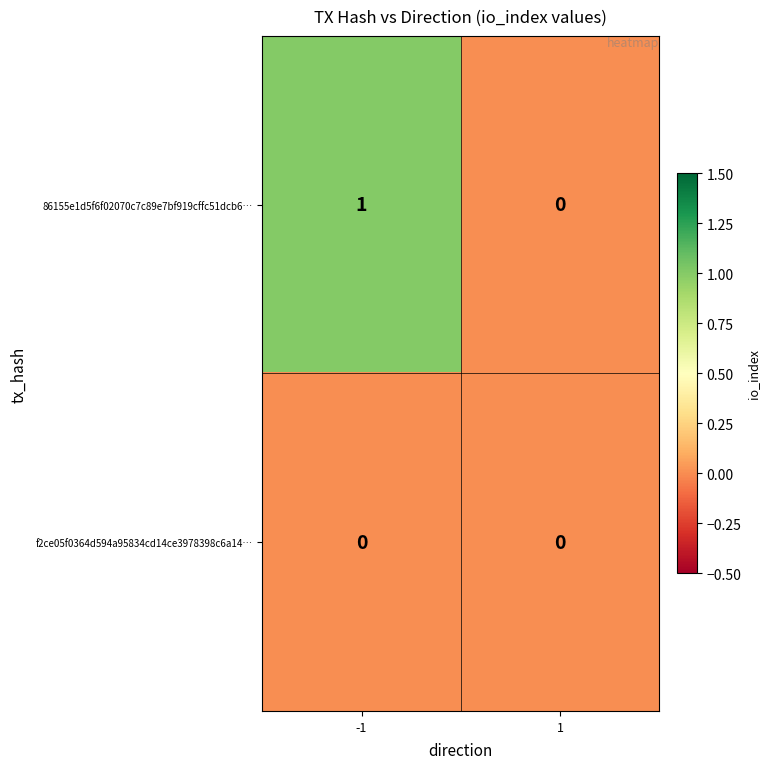

List the series in order of their peak value, lowest first.

f2ce05f0364d594a95834cd14ce3978398c6a14…, 86155e1d5f6f02070c7c89e7bf919cffc51dcb6…